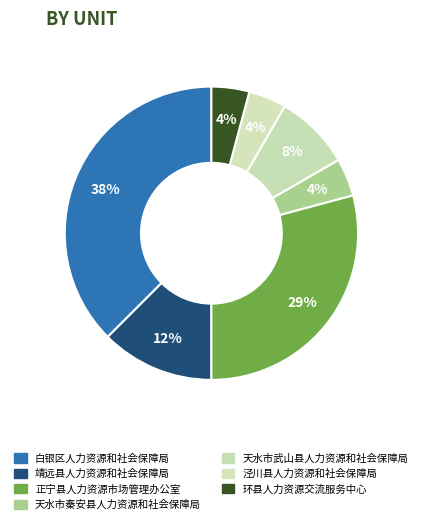

True or false: 泾川县人力资源和社会保障局 accounts for 1% of the total.

False